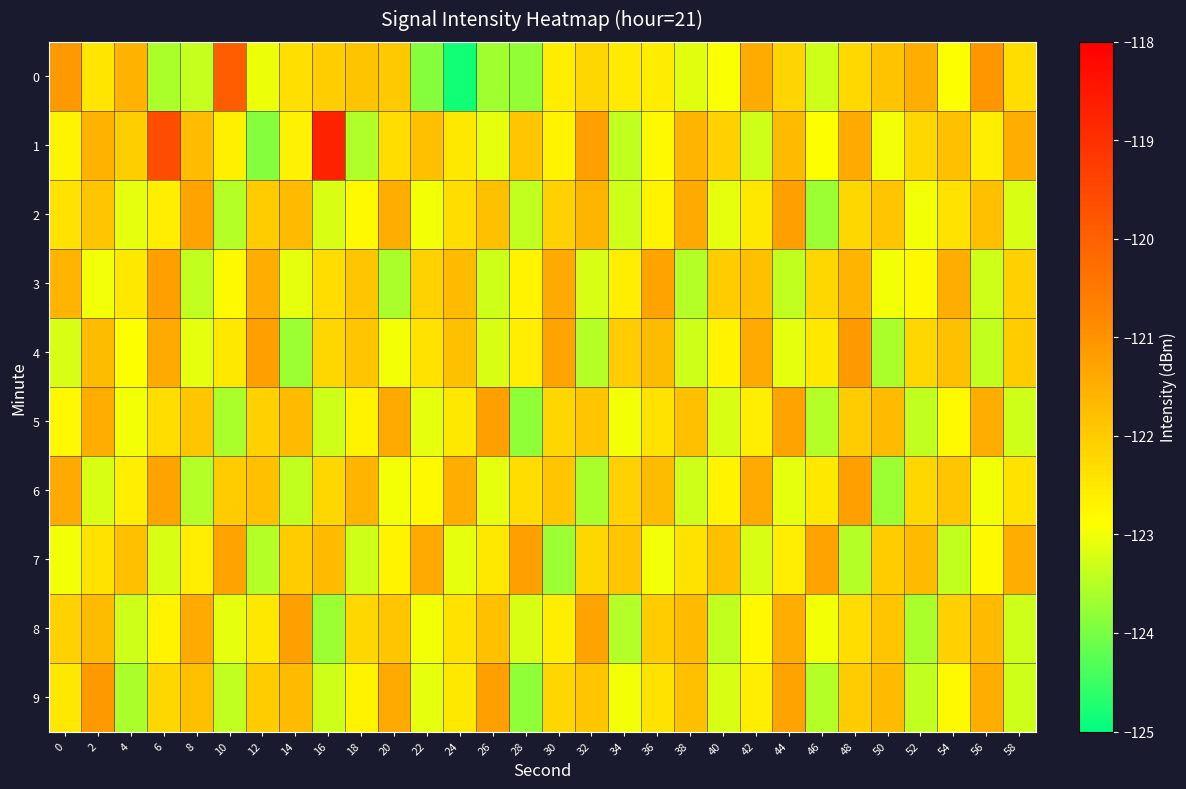

What is the maximum value shown in the chart?

-118.7